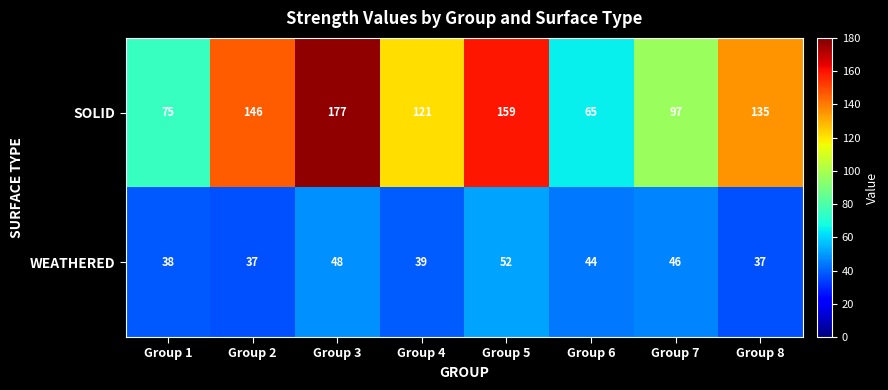

What is the minimum value shown in the chart?

37